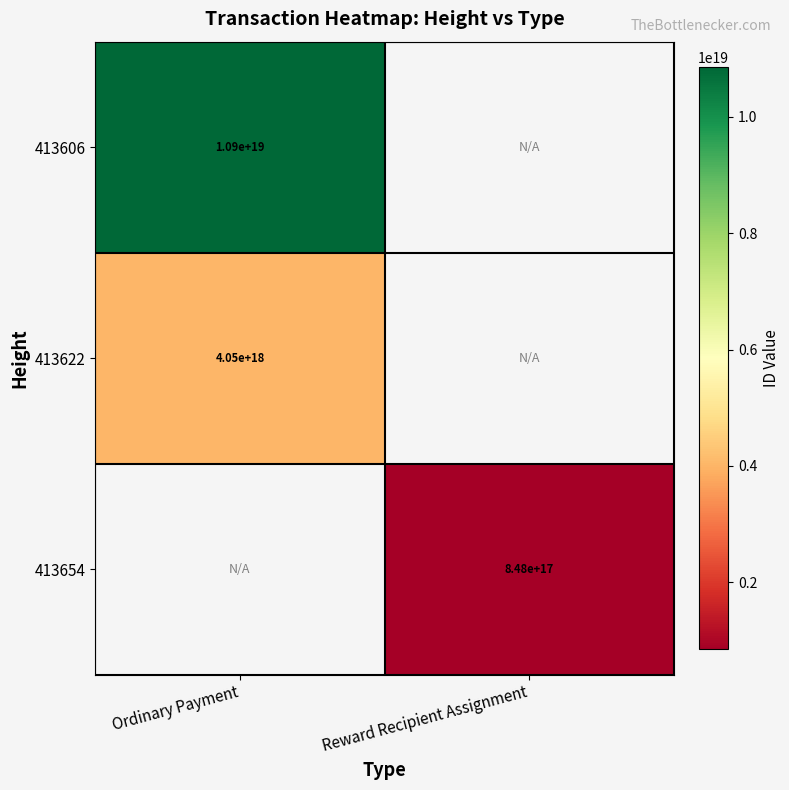

Is it true that 413606 equals 7275869739418148864 at Ordinary Payment?

False